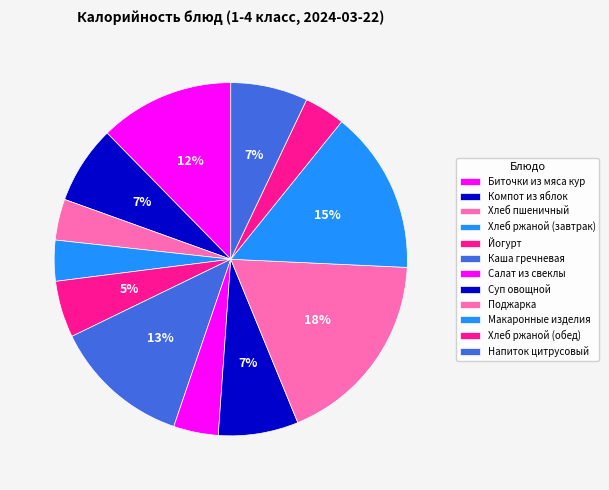

Approximately how many times larger is the value at Хлеб ржаной (обед) compared to Суп овощной?

0.5